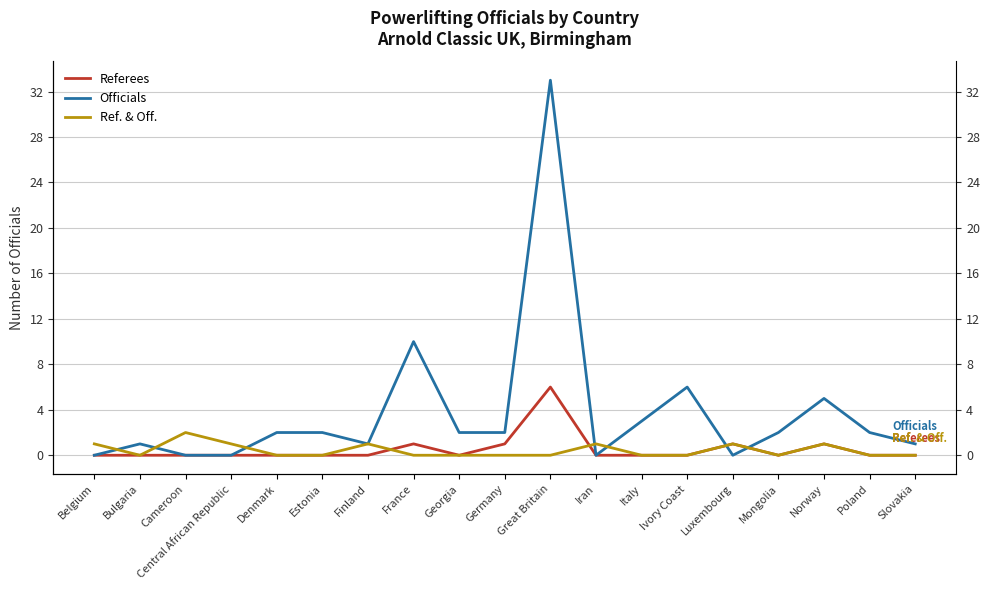

Which series has the largest range (max minus min)?

Officials